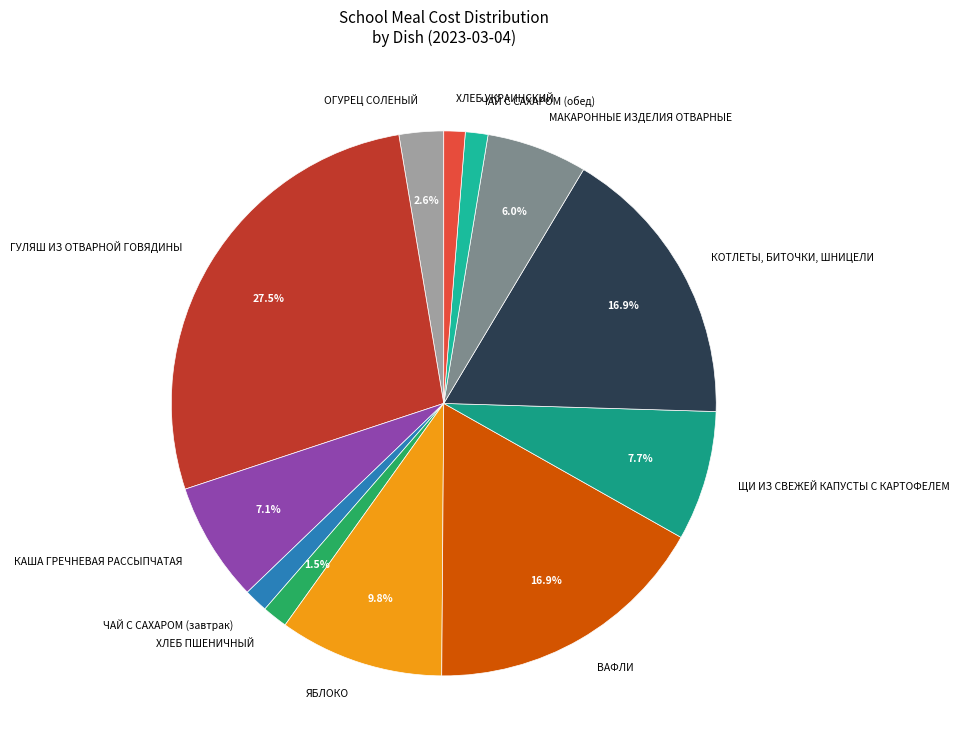

Which has a higher value, ХЛЕБ ПШЕНИЧНЫЙ or ВАФЛИ?

ВАФЛИ